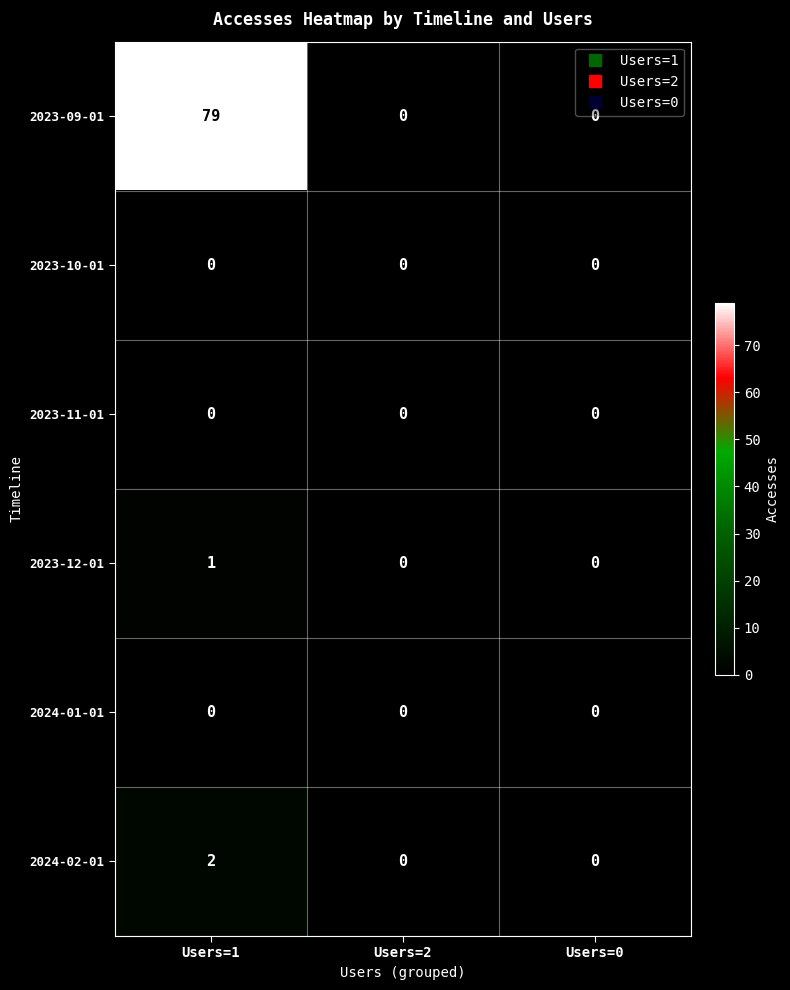

Reading left to right, what are all the values shown in this chart?

2023-09-01: Users=1=79	Users=2=0	Users=0=0
2023-10-01: Users=1=0	Users=2=0	Users=0=0
2023-11-01: Users=1=0	Users=2=0	Users=0=0
2023-12-01: Users=1=1	Users=2=0	Users=0=0
2024-01-01: Users=1=0	Users=2=0	Users=0=0
2024-02-01: Users=1=2	Users=2=0	Users=0=0